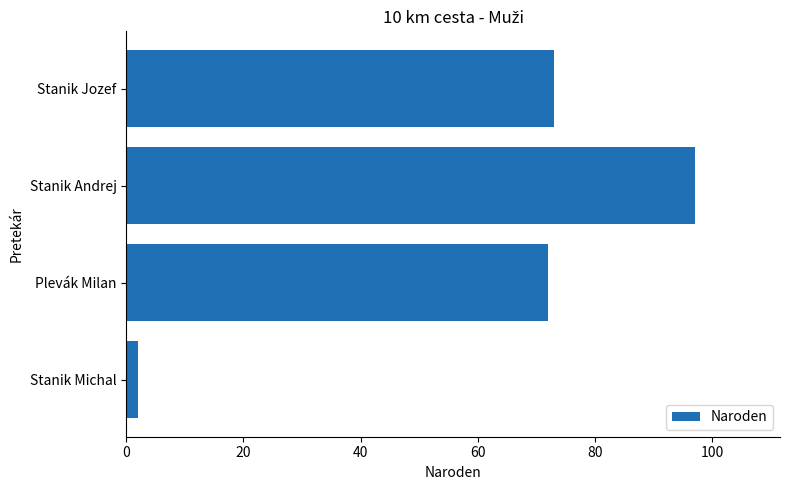

The value at Plevák Milan is 38. True or false?

False